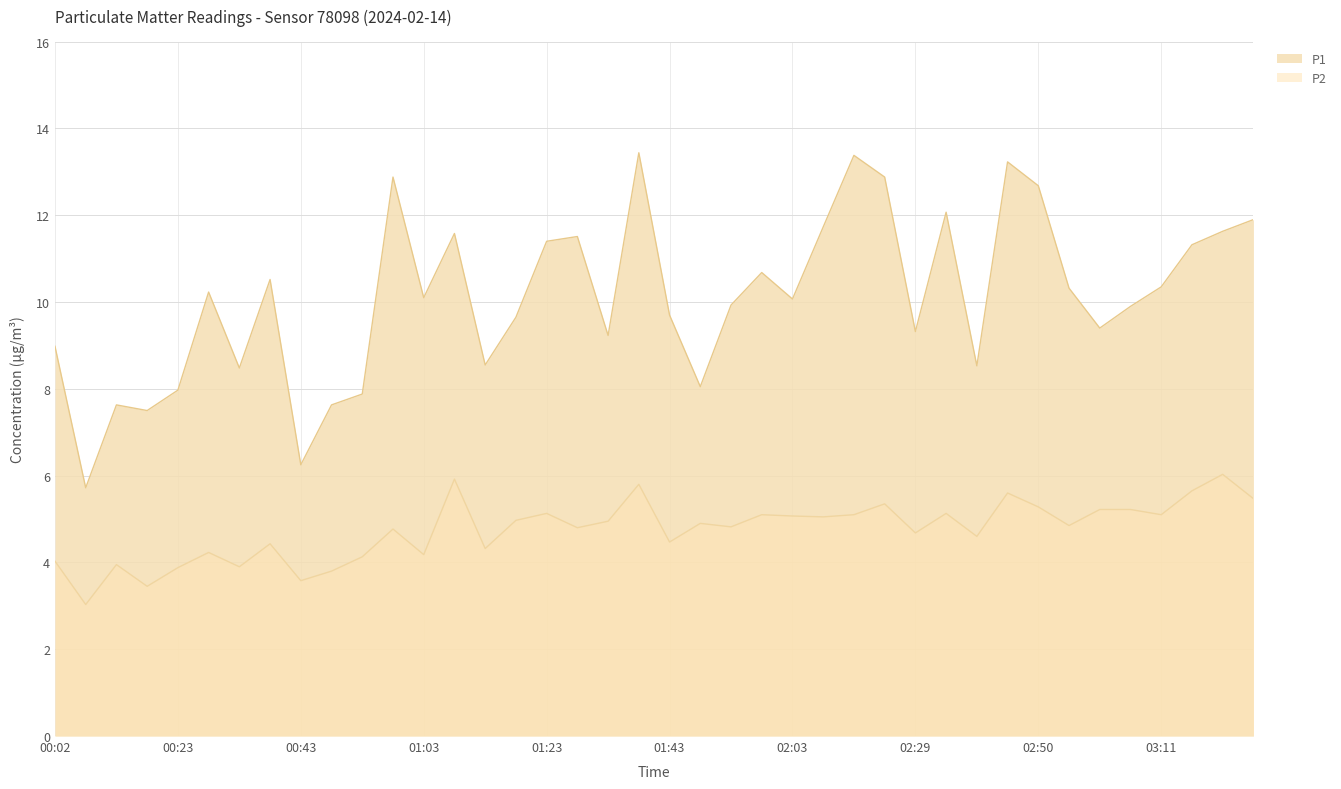

Reading left to right, what are all the values shown in this chart?

P1: 9.0	5.7	7.6	7.5	8.0	10.2	8.5	10.5	6.2	7.6	7.9	12.9	10.1	11.6	8.6	9.7	11.4	11.5	9.2	13.4	9.7	8.1	9.9	10.7	10.1	11.7	13.4	12.9	9.3	12.1	8.5	13.2	12.7	10.3	9.4	9.9	10.3	11.3	11.6	11.9
P2: 4.0	3.0	4.0	3.5	3.9	4.2	3.9	4.4	3.6	3.8	4.1	4.8	4.2	5.9	4.3	5.0	5.1	4.8	5.0	5.8	4.5	4.9	4.8	5.1	5.1	5.0	5.1	5.3	4.7	5.1	4.6	5.6	5.3	4.8	5.2	5.2	5.1	5.7	6.0	5.5